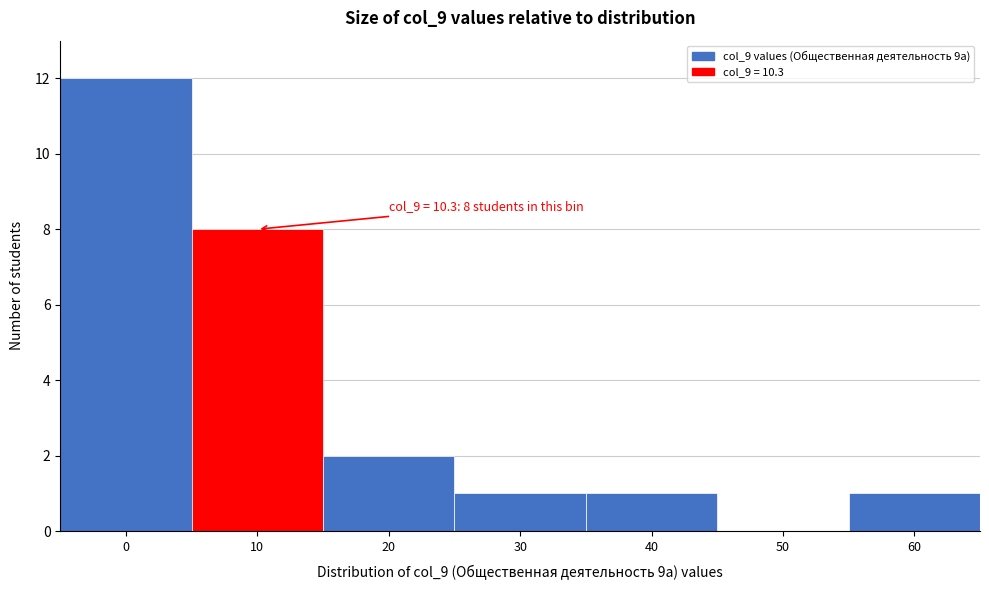

Reading right to left, extract all data points from this chart.

60=1	50=0	40=1	30=1	20=2	10=8	0=12